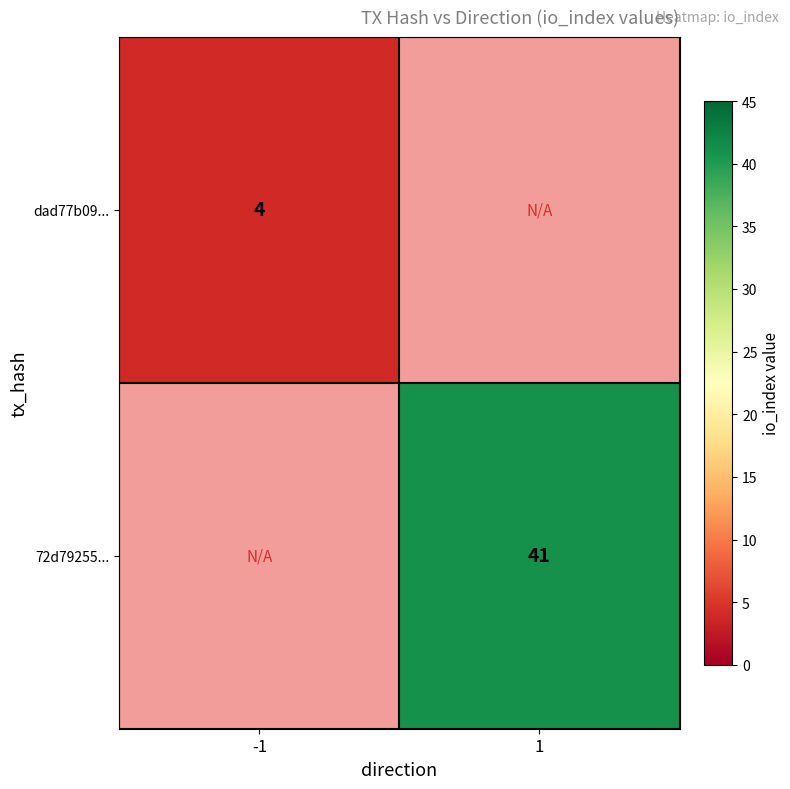

What is the minimum value shown in the chart?

4.0